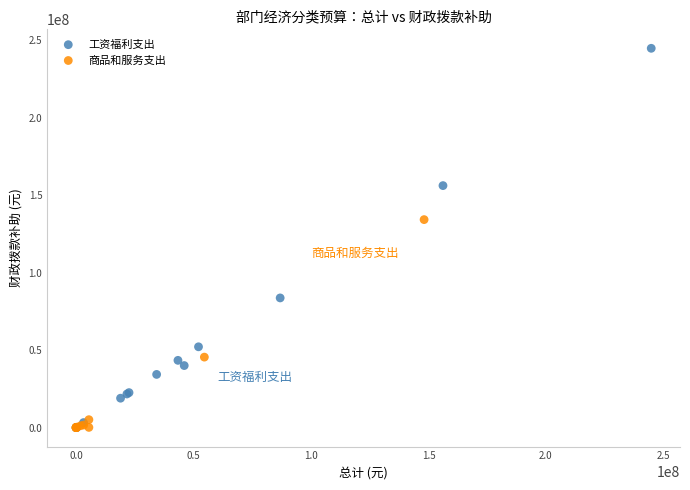

What are all the series names shown in the legend?

工资福利支出, 商品和服务支出